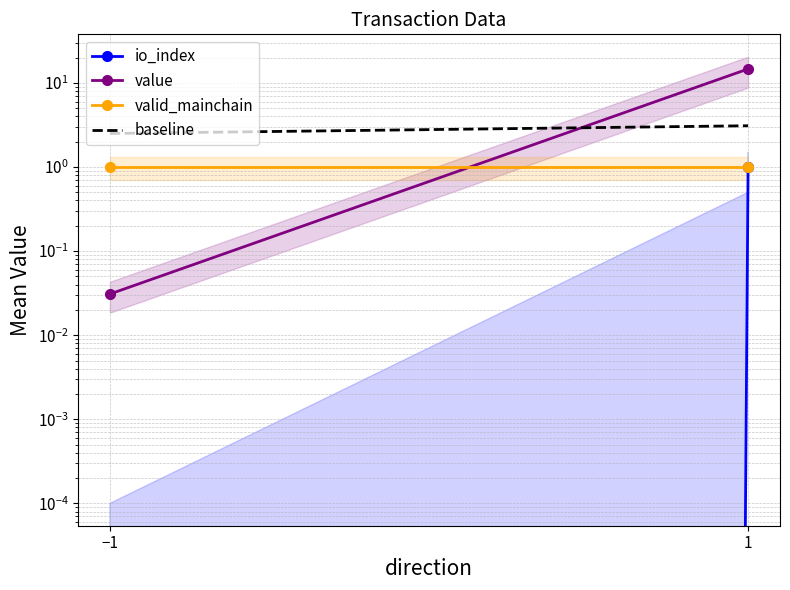

At −1, list the series in order from largest to smallest.

baseline, valid_mainchain, value, io_index